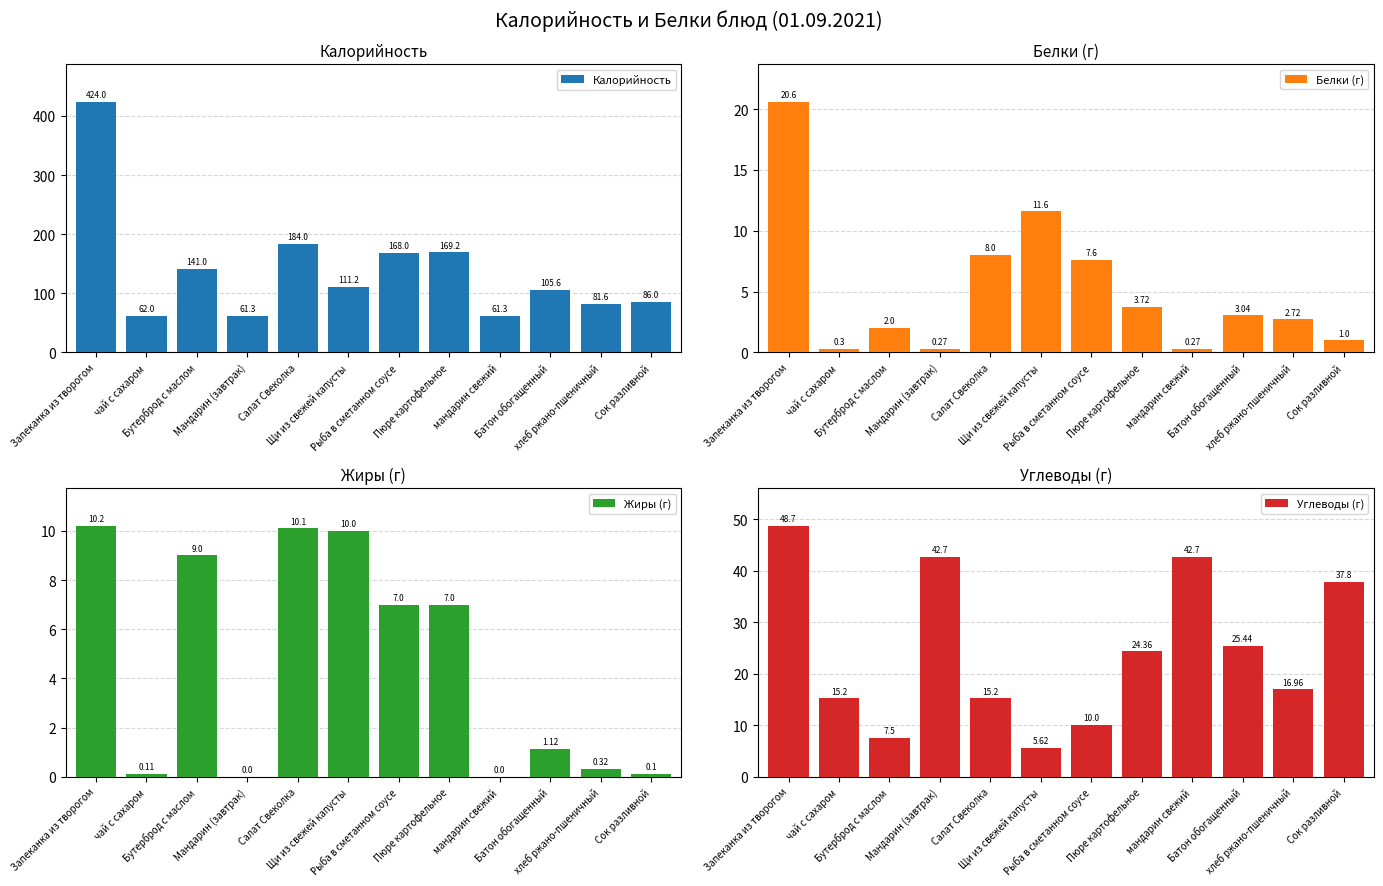

What is the difference between the maximum and second lowest values in the Жиры (г) series?

10.2